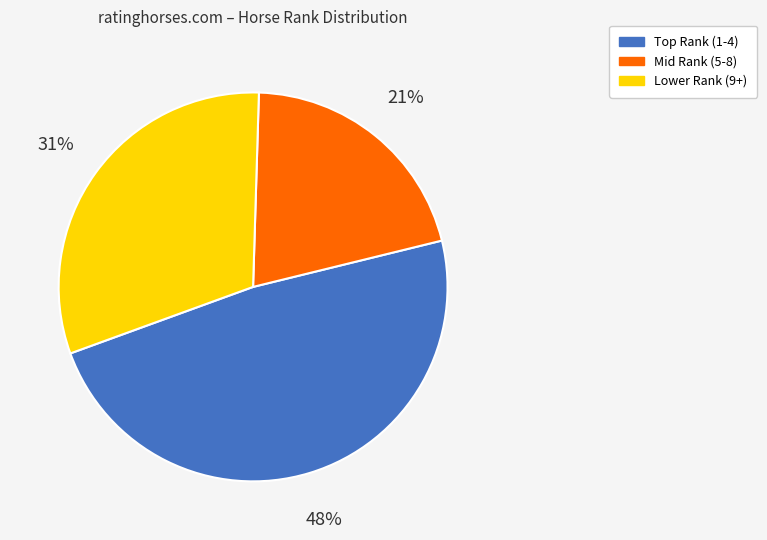

How many slices are in this pie chart?

3